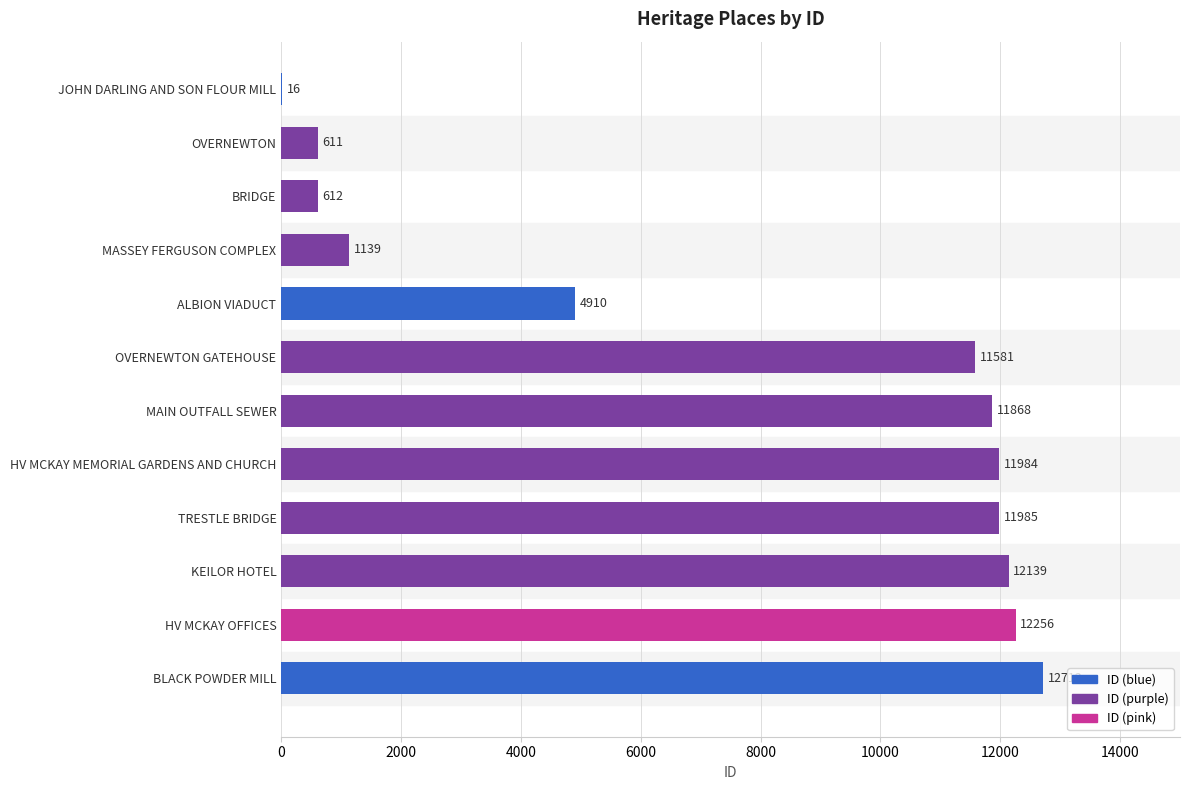

What is the approximate value at OVERNEWTON, to the nearest 50?

600